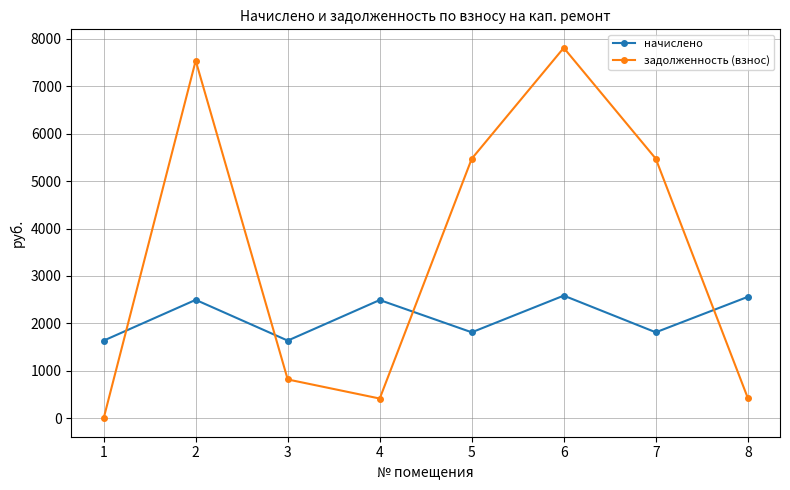

The value of начислено at 7 is 1811.6. True or false?

True